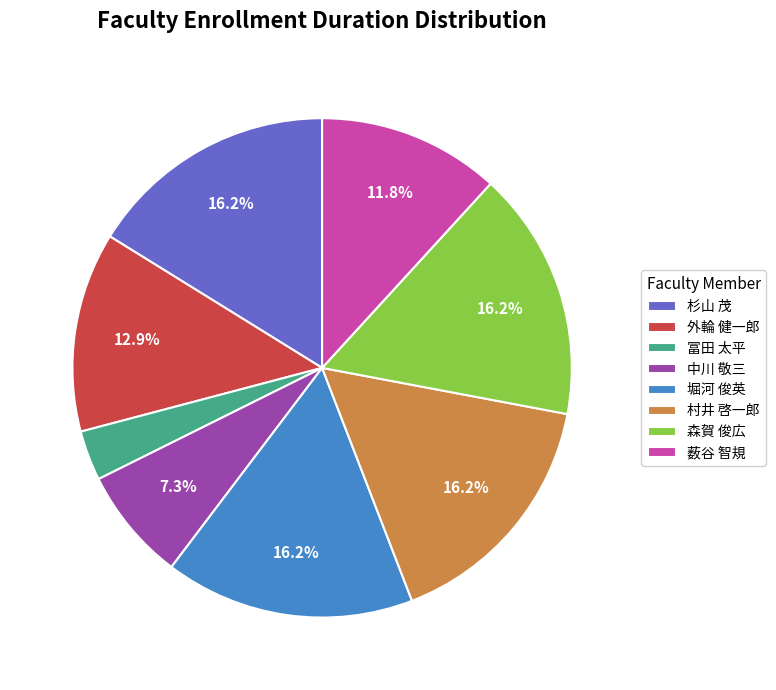

Between 堀河 俊英 and 外輪 健一郎, which is larger?

堀河 俊英